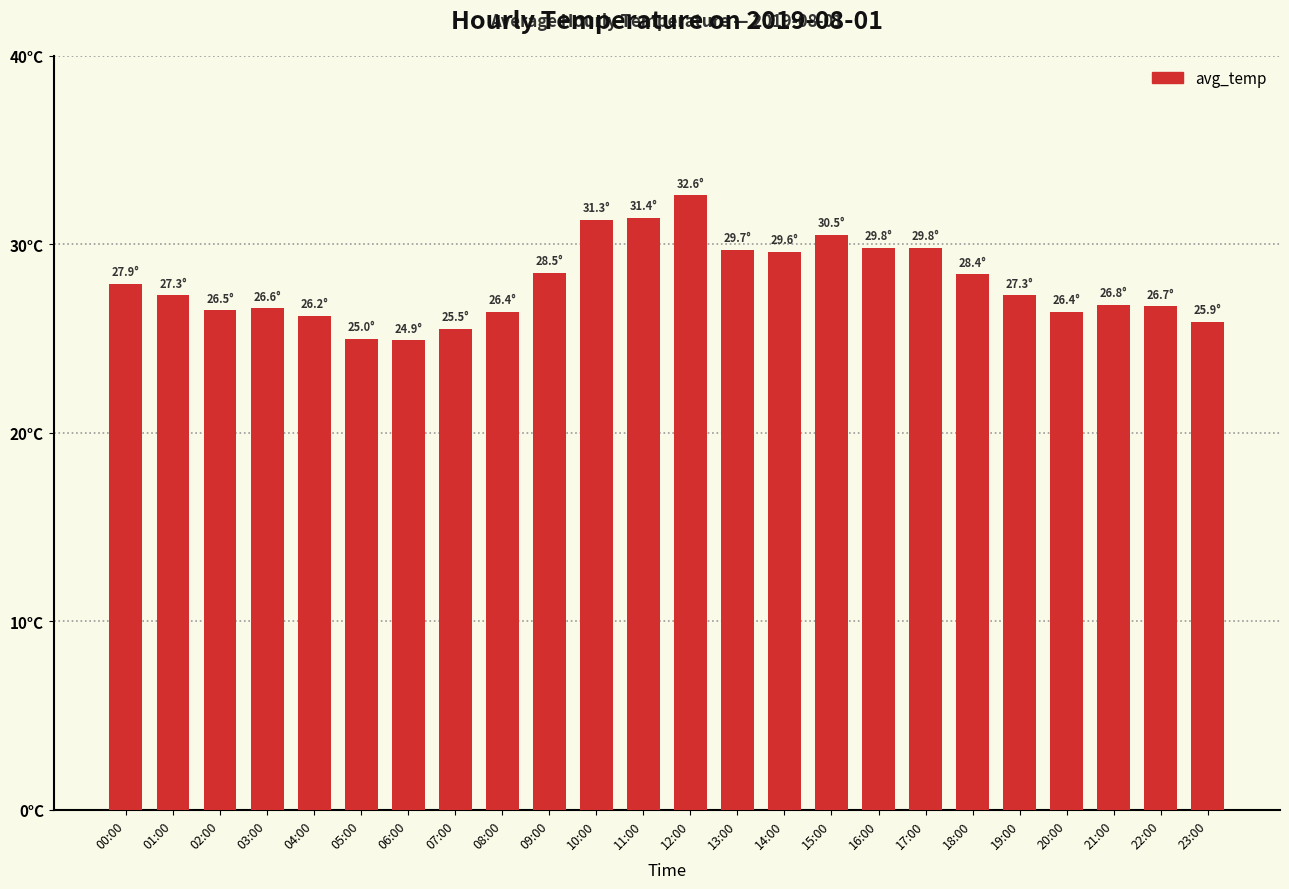

What is the label of the 7th bar from the right?

17:00